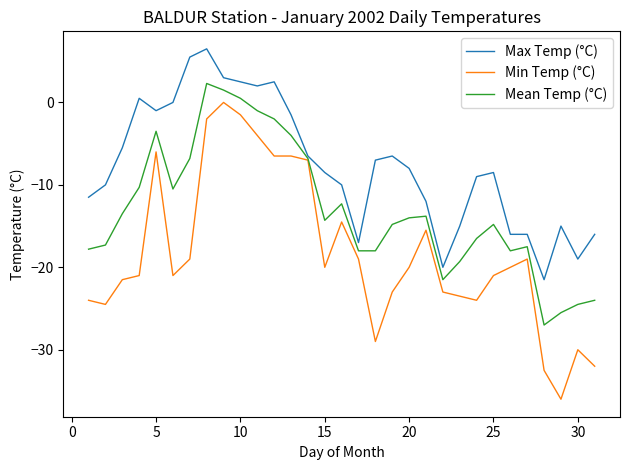

List the series in order of their overall mean, highest first.

Max Temp (°C), Mean Temp (°C), Min Temp (°C)